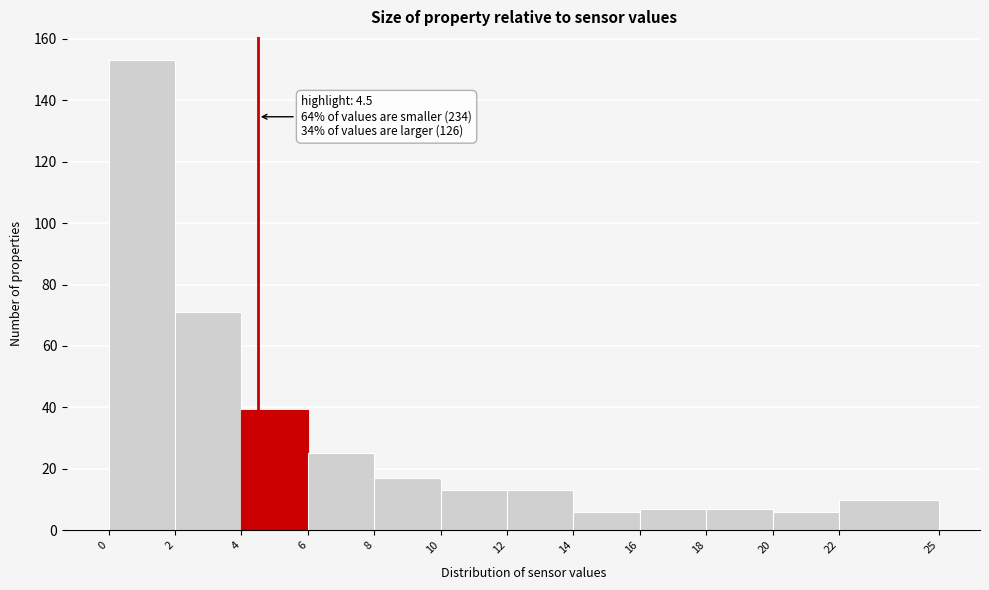

Over which range of the x-axis is the bar tallest?

0 to 2